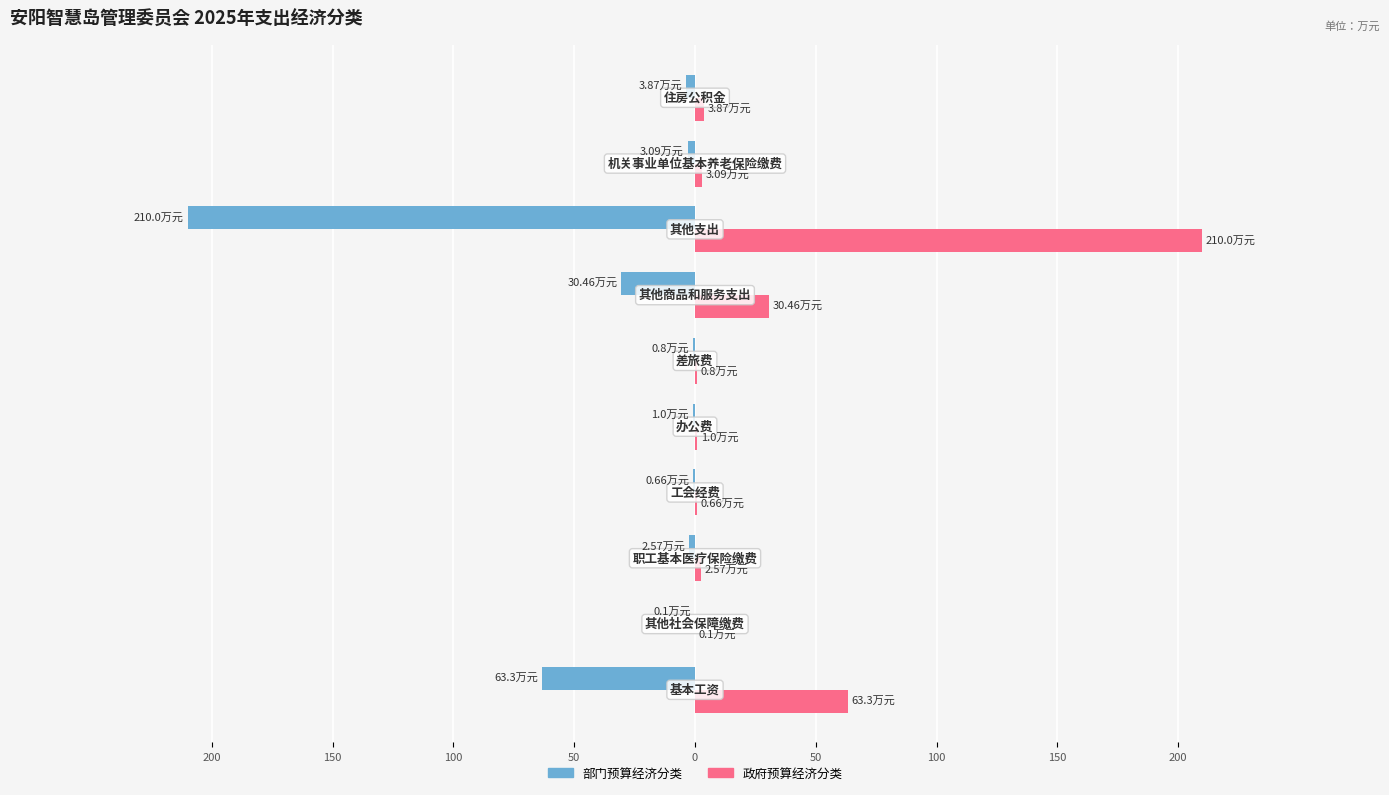

What is the difference between the maximum and minimum values in the 部门预算经济分类 series?

209.9